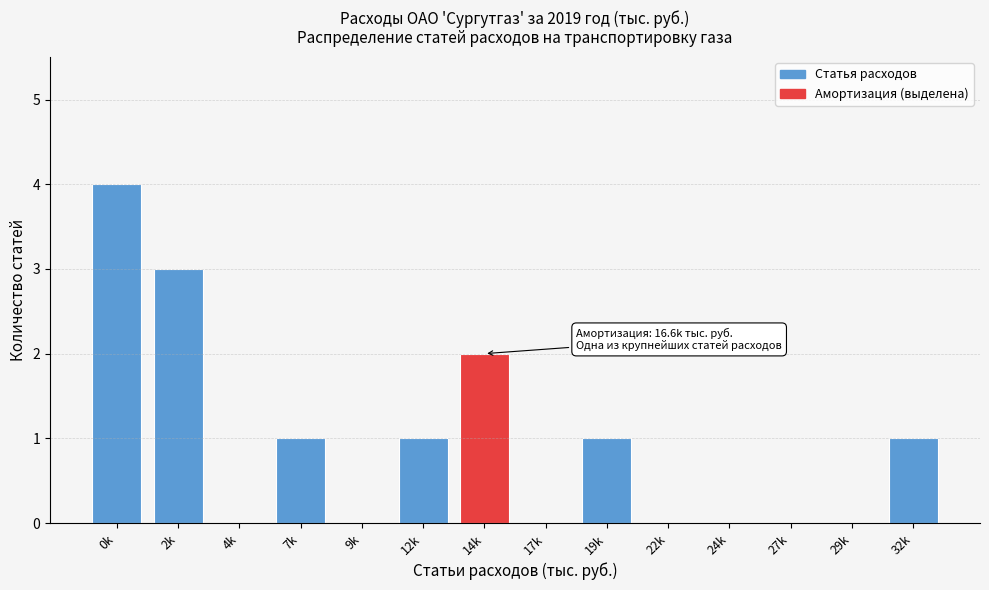

Reading left to right, transcribe all the data shown in this chart.

0k=4	2k=3	4k=0	7k=1	9k=0	12k=1	14k=2	17k=0	19k=1	22k=0	24k=0	27k=0	29k=0	32k=1